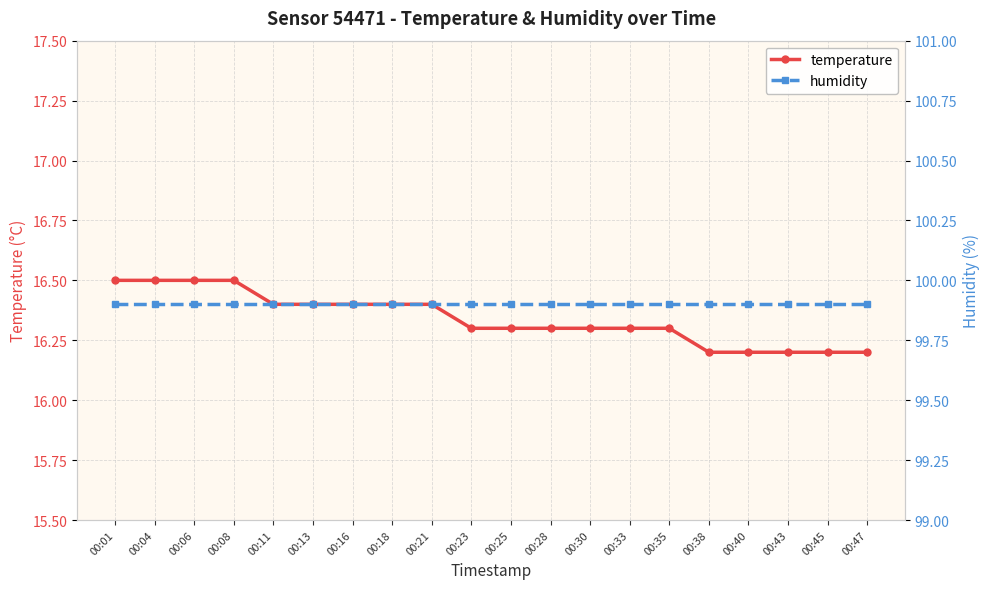

What is the spread (max minus min) of values at 00:28?

83.6